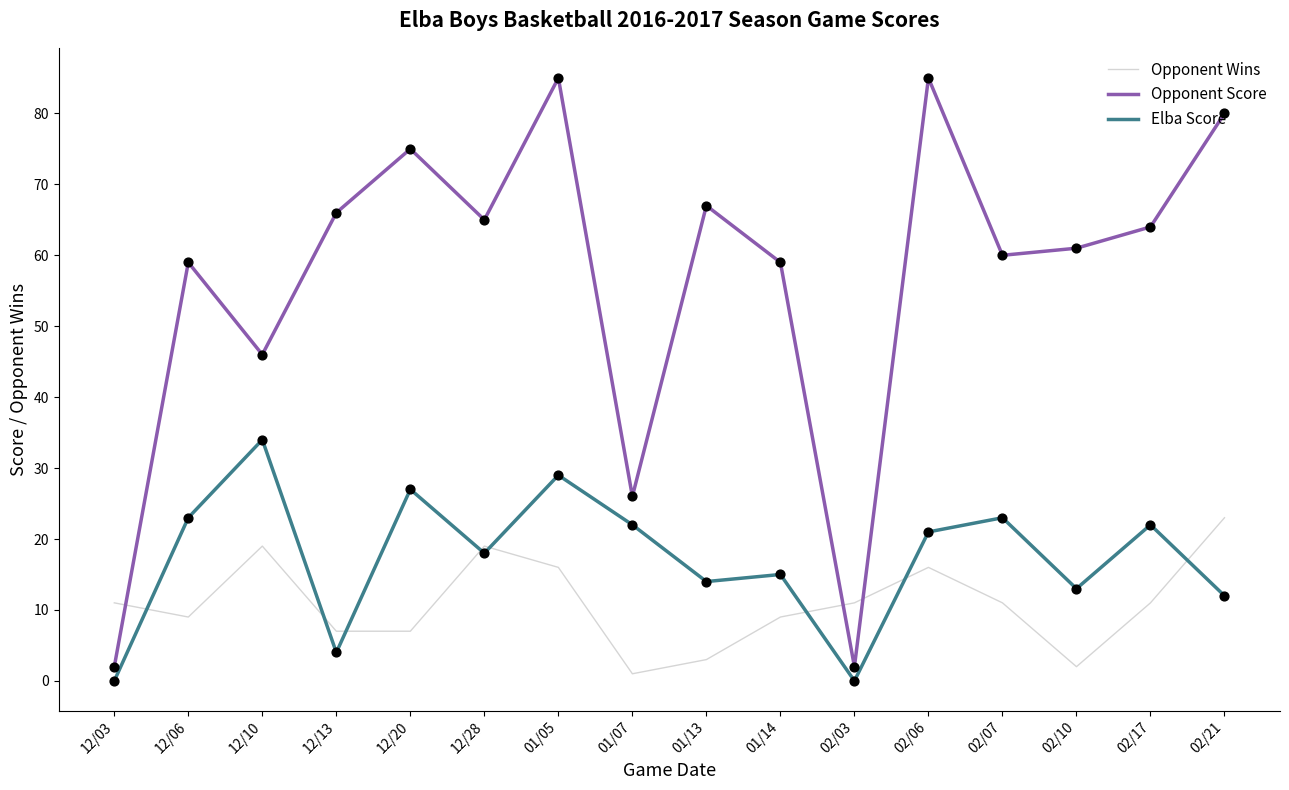

Which series changed the most between 01/05 and 01/13?

Opponent Score